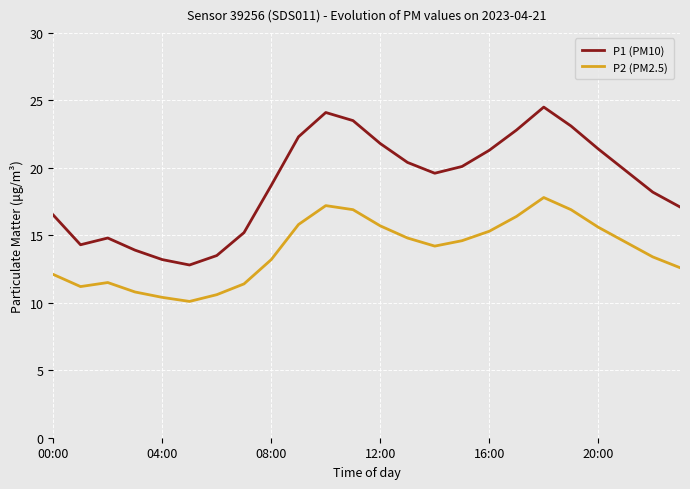

Which series has the widest spread of values?

P1 (PM10)